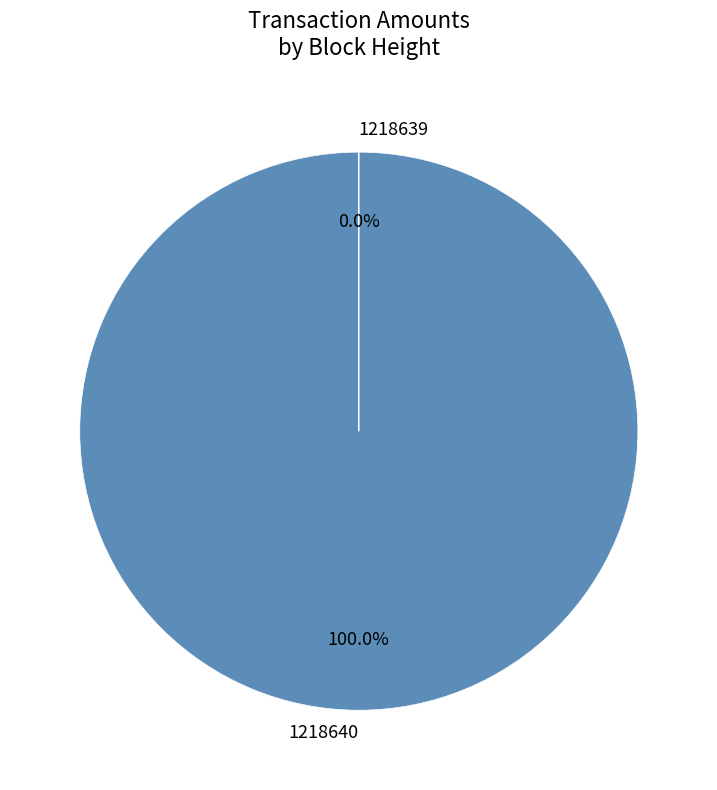

What is the smallest slice in the pie chart?

1218639